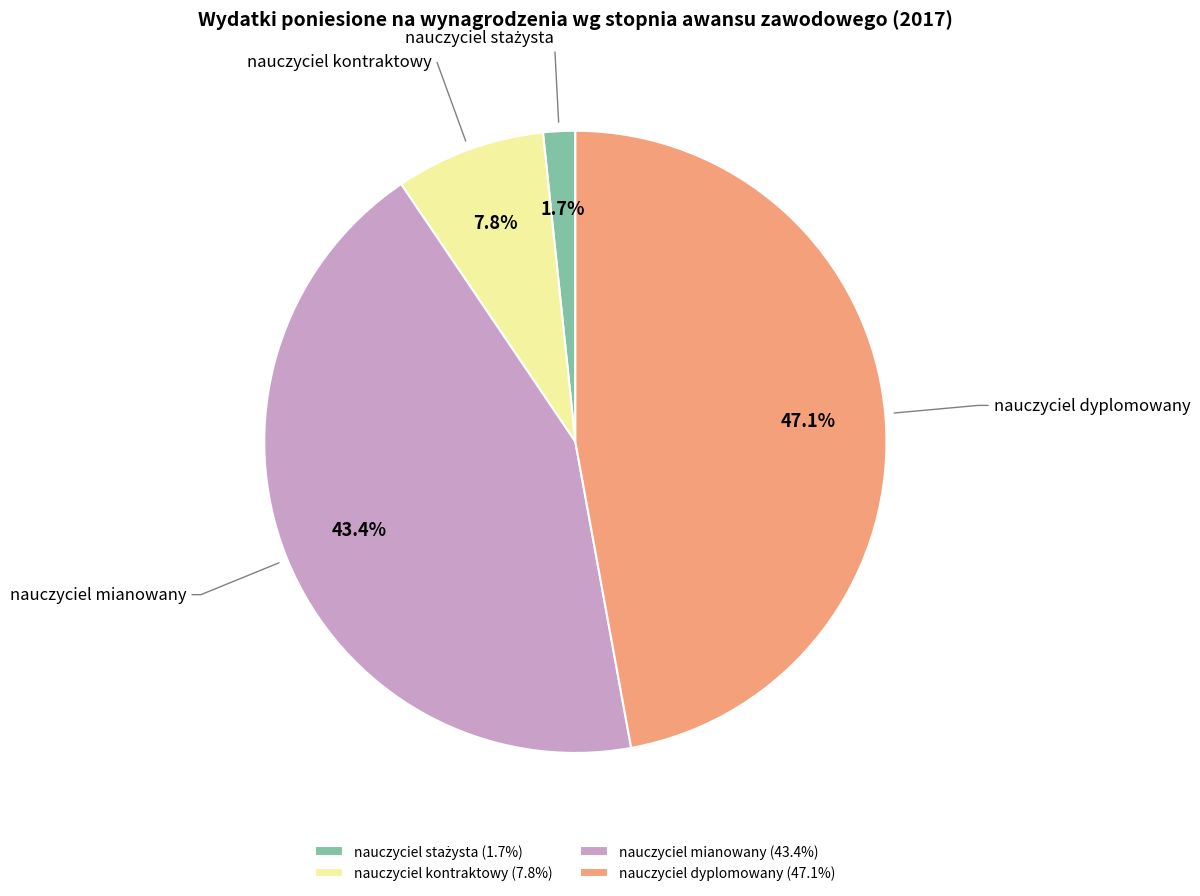

To the nearest percent, what portion does nauczyciel mianowany represent?

43%